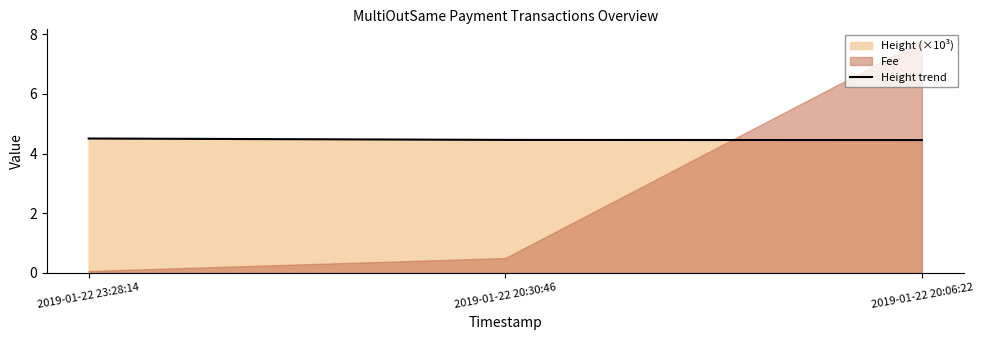

Reading right to left, what are all the values shown in this chart?

2019-01-22 20:06:22=4.5	2019-01-22 20:30:46=4.5	2019-01-22 23:28:14=4.5